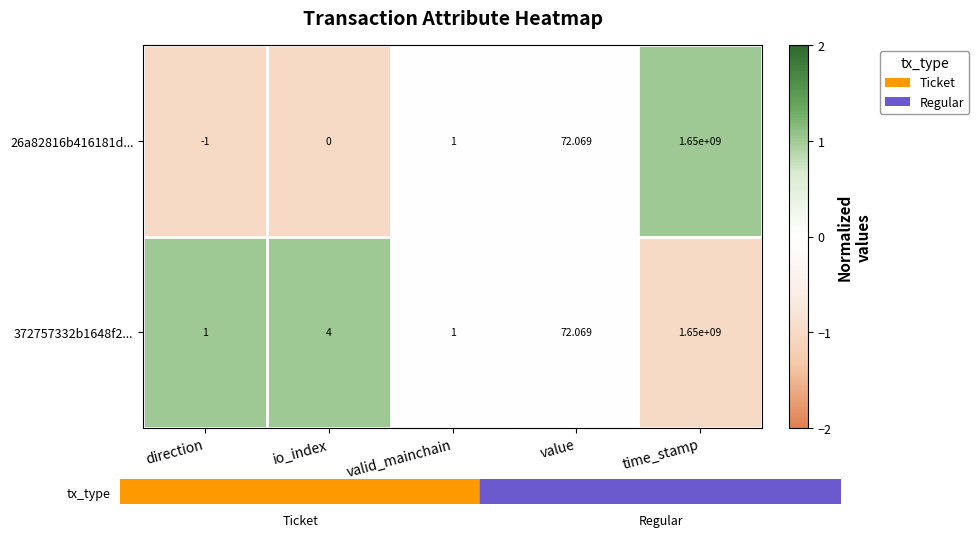

How many series are shown in this chart?

2